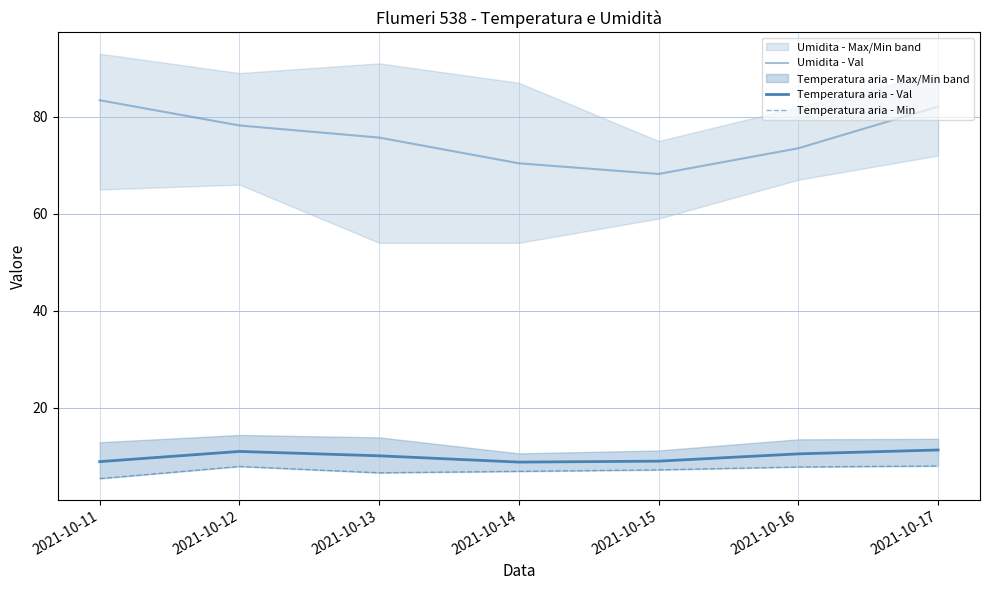

True or false: Temperatura aria - Min and Temperatura aria - Val cross at least once.

False